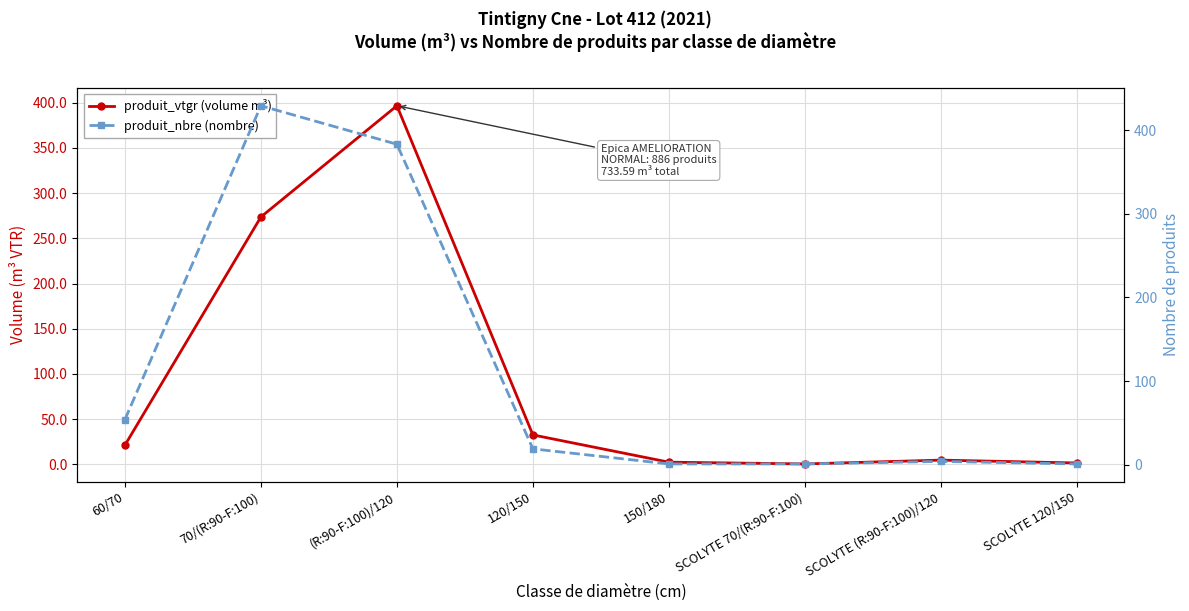

Does the chart have visible grid lines?

Yes